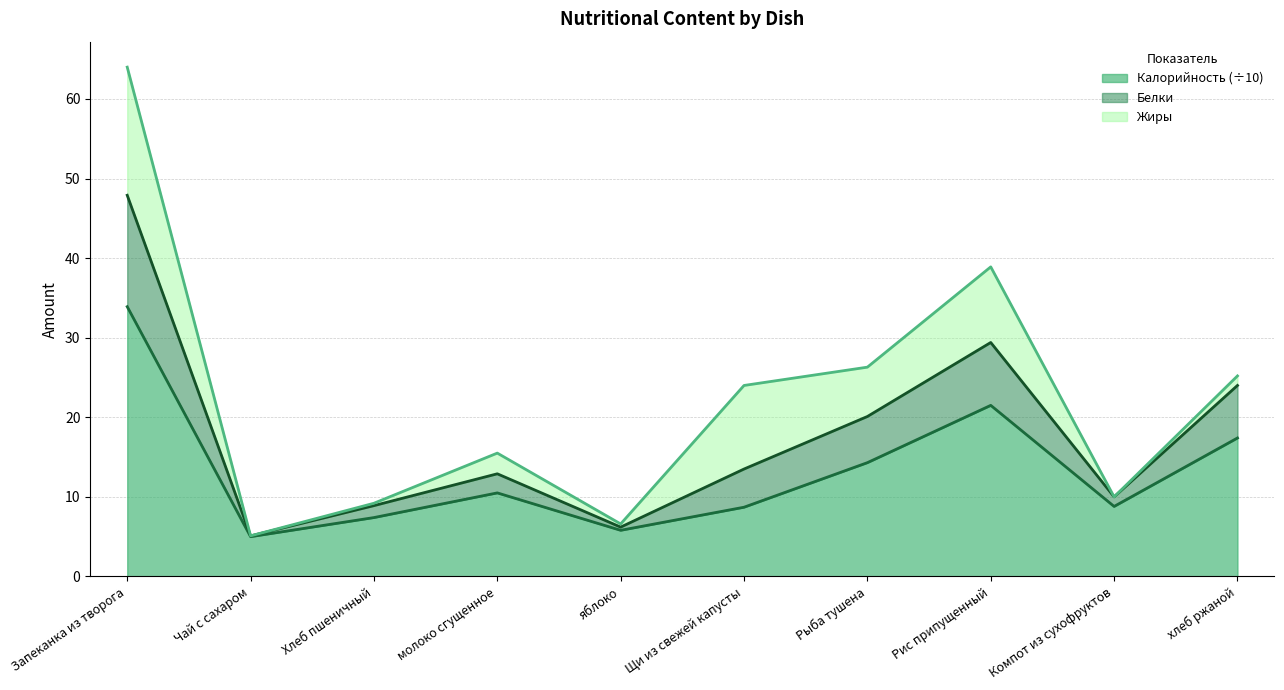

What is the minimum value shown in the chart?

5.0